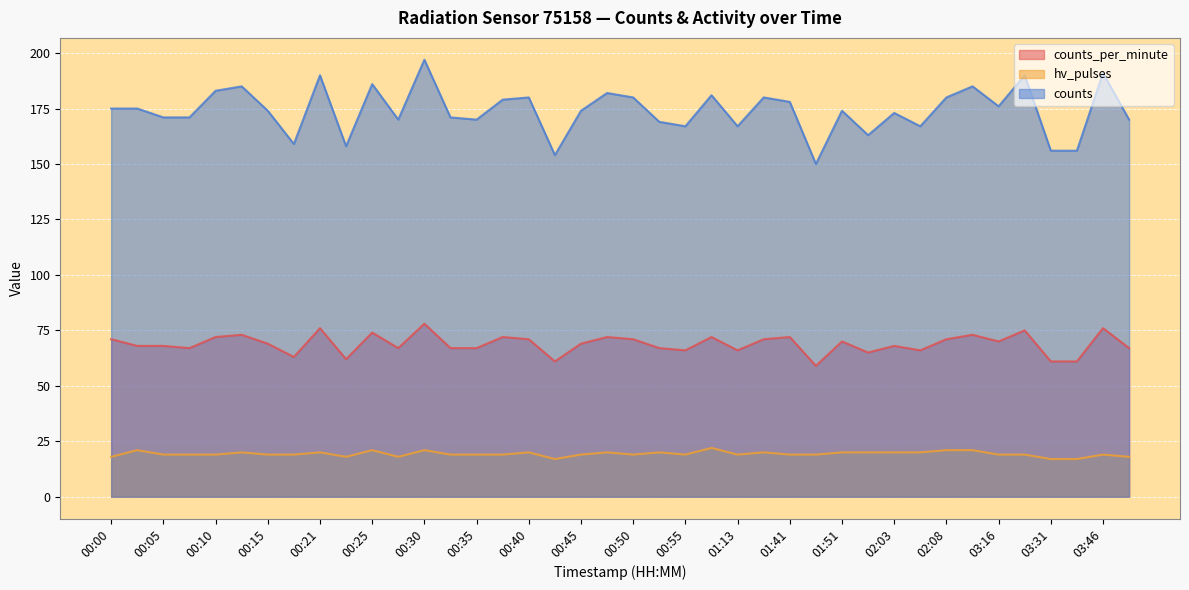

Is it true that hv_pulses equals 27 at 03:49?

False